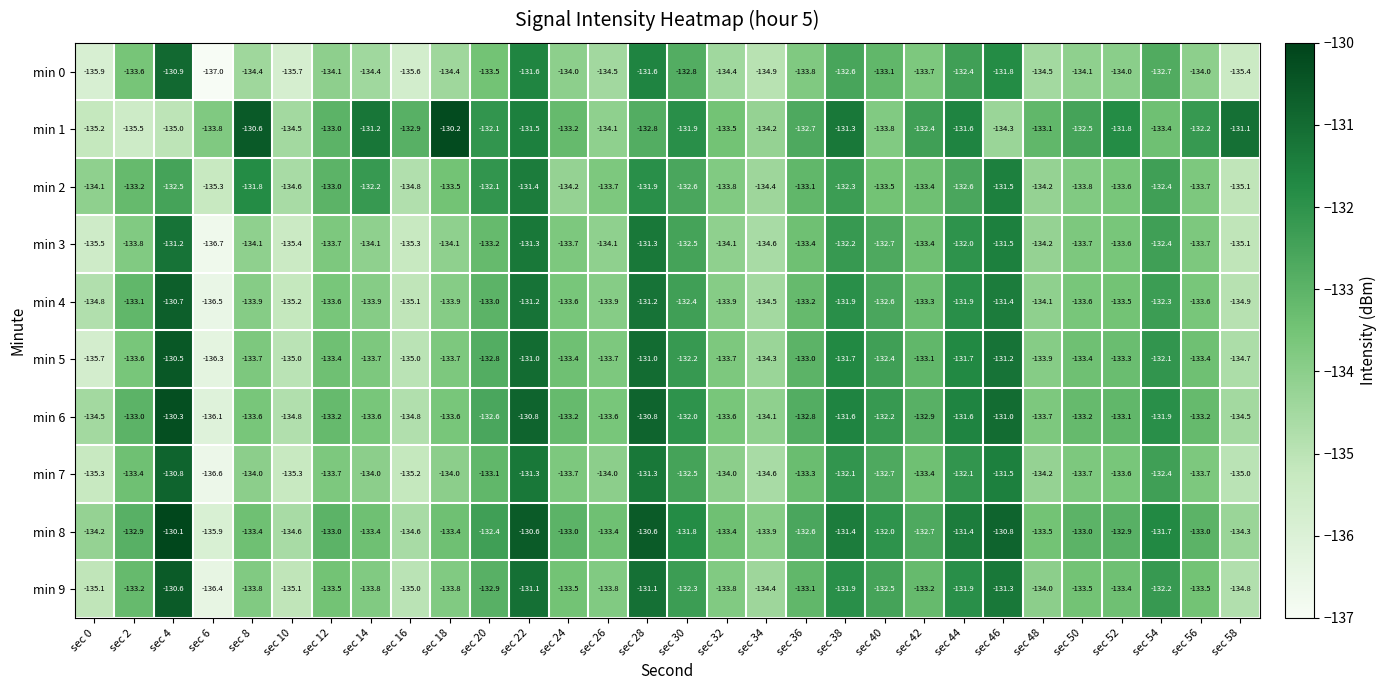

The min 1 series shows -182.3 at sec 56. True or false?

False